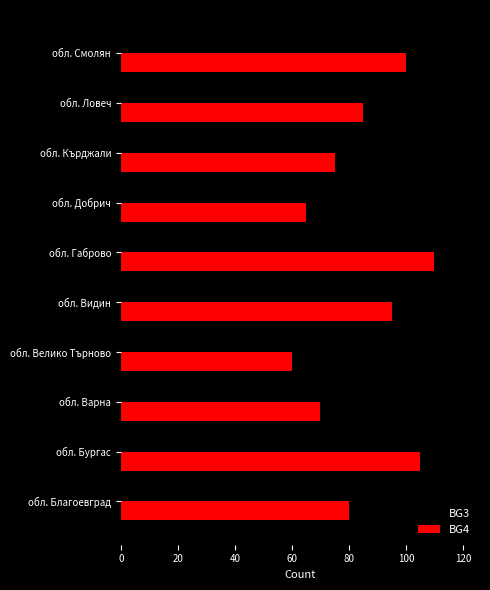

Which series has the widest spread of values?

BG3